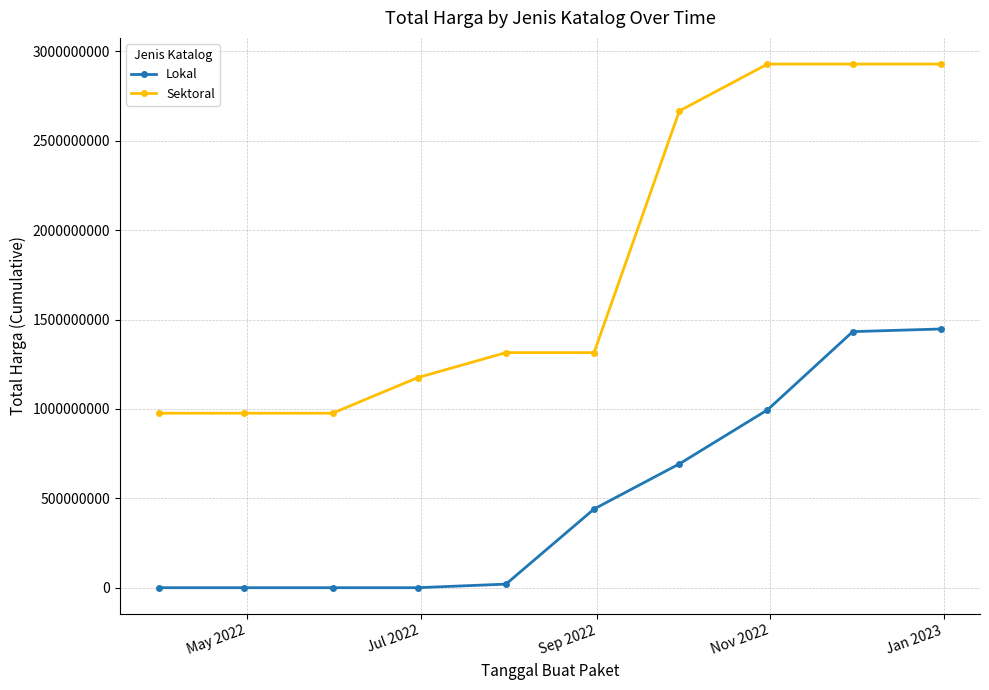

List the series in order of their overall mean, highest first.

Sektoral, Lokal